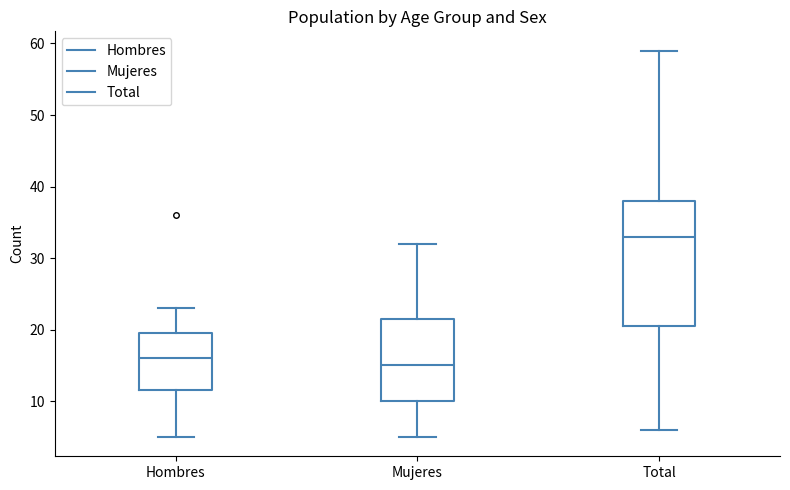

Which box's median line is the highest?

Total